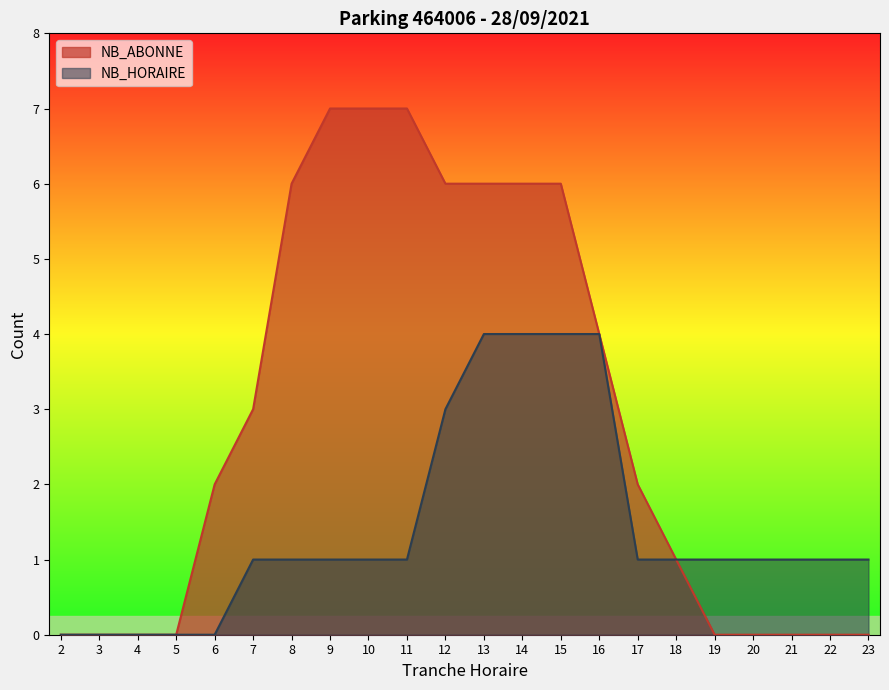

Reading left to right, what are all the values shown in this chart?

NB_HORAIRE: 2=0	3=0	4=0	5=0	6=0	7=1	8=1	9=1	10=1	11=1	12=3	13=4	14=4	15=4	16=4	17=1	18=1	19=1	20=1	21=1	22=1	23=1
NB_ABONNE: 2=0	3=0	4=0	5=0	6=2	7=3	8=6	9=7	10=7	11=7	12=6	13=6	14=6	15=6	16=4	17=2	18=1	19=0	20=0	21=0	22=0	23=0